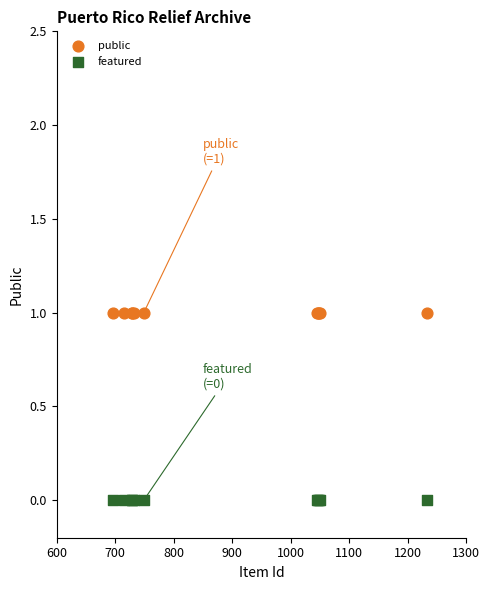

Which series contains the lowest Y value?

featured